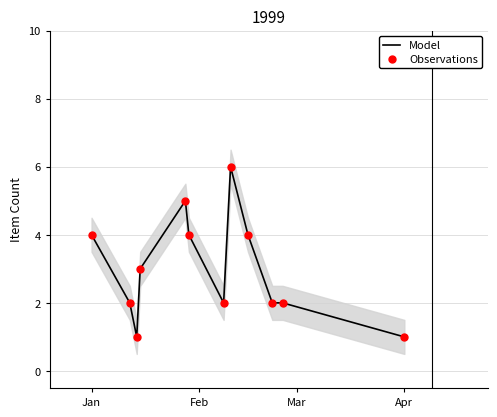

Is the value of Model at 6 greater than the value of Observations at 4?

No